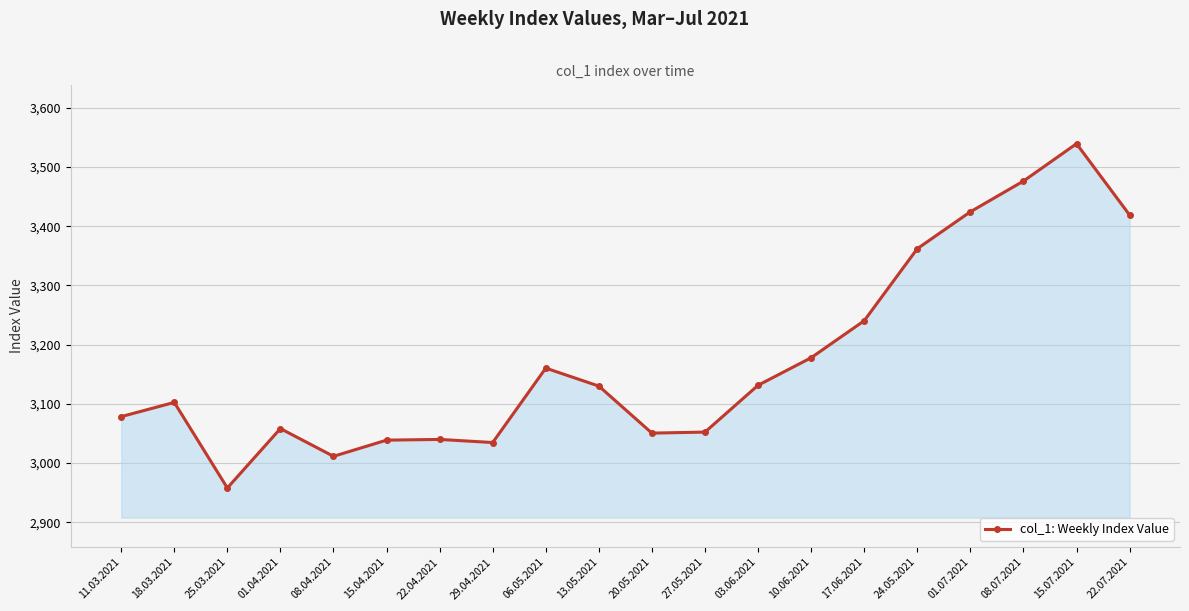

Which category has the highest value across all series?

15.07.2021